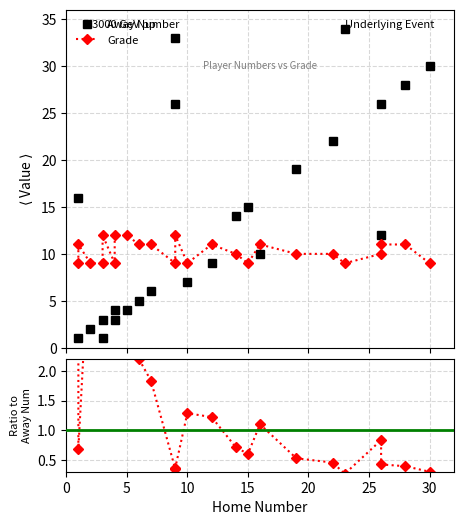

How many data points does each series have?

24